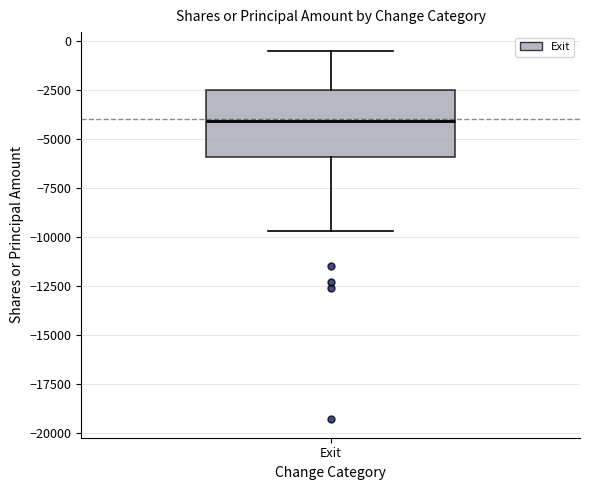

Where is the lower edge of the box for Exit on the y-axis? The values are not printed on the chart, so give them approximately, as read against the axis.

-6000